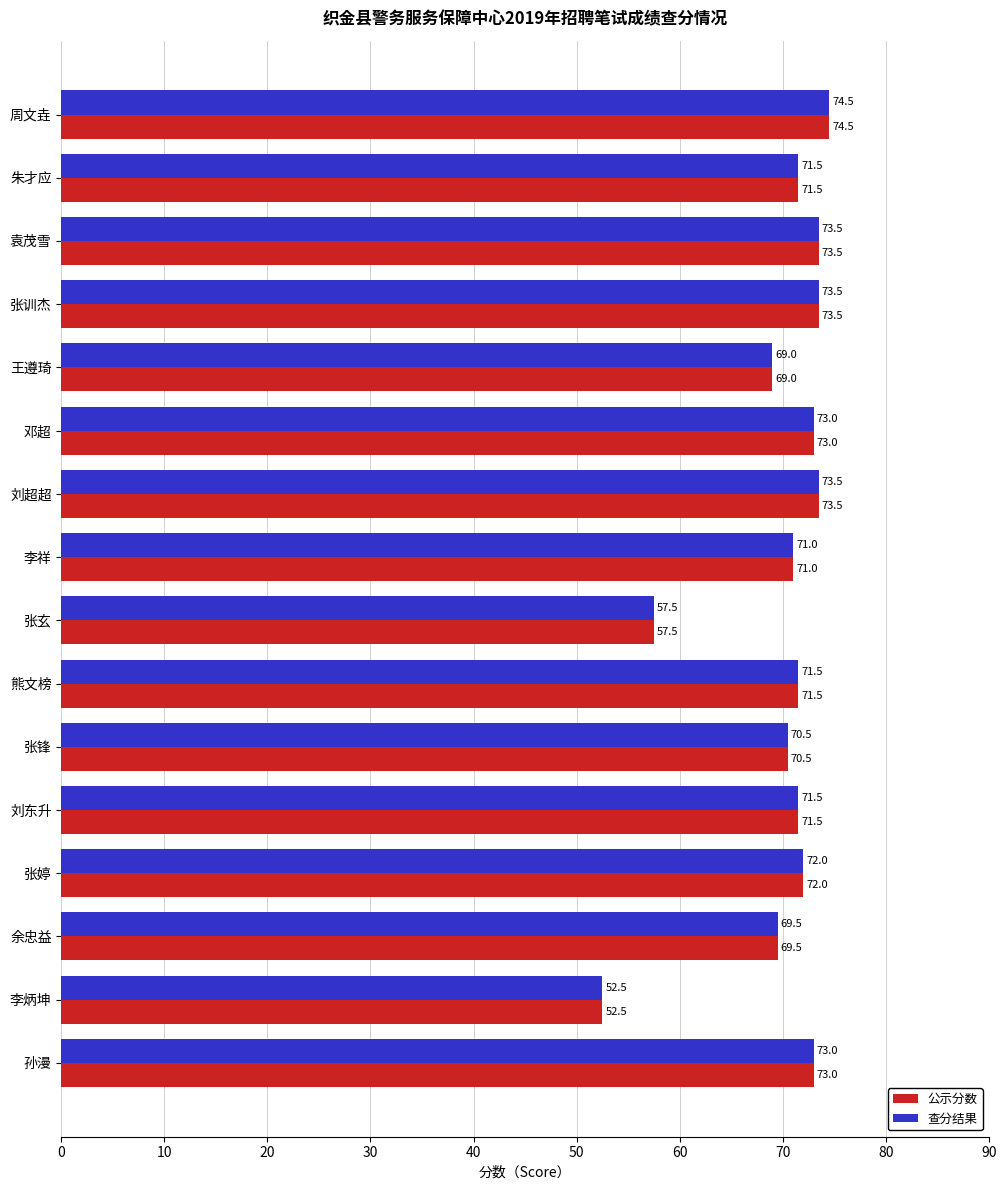

What is the sum of all 查分结果 values?

1117.5